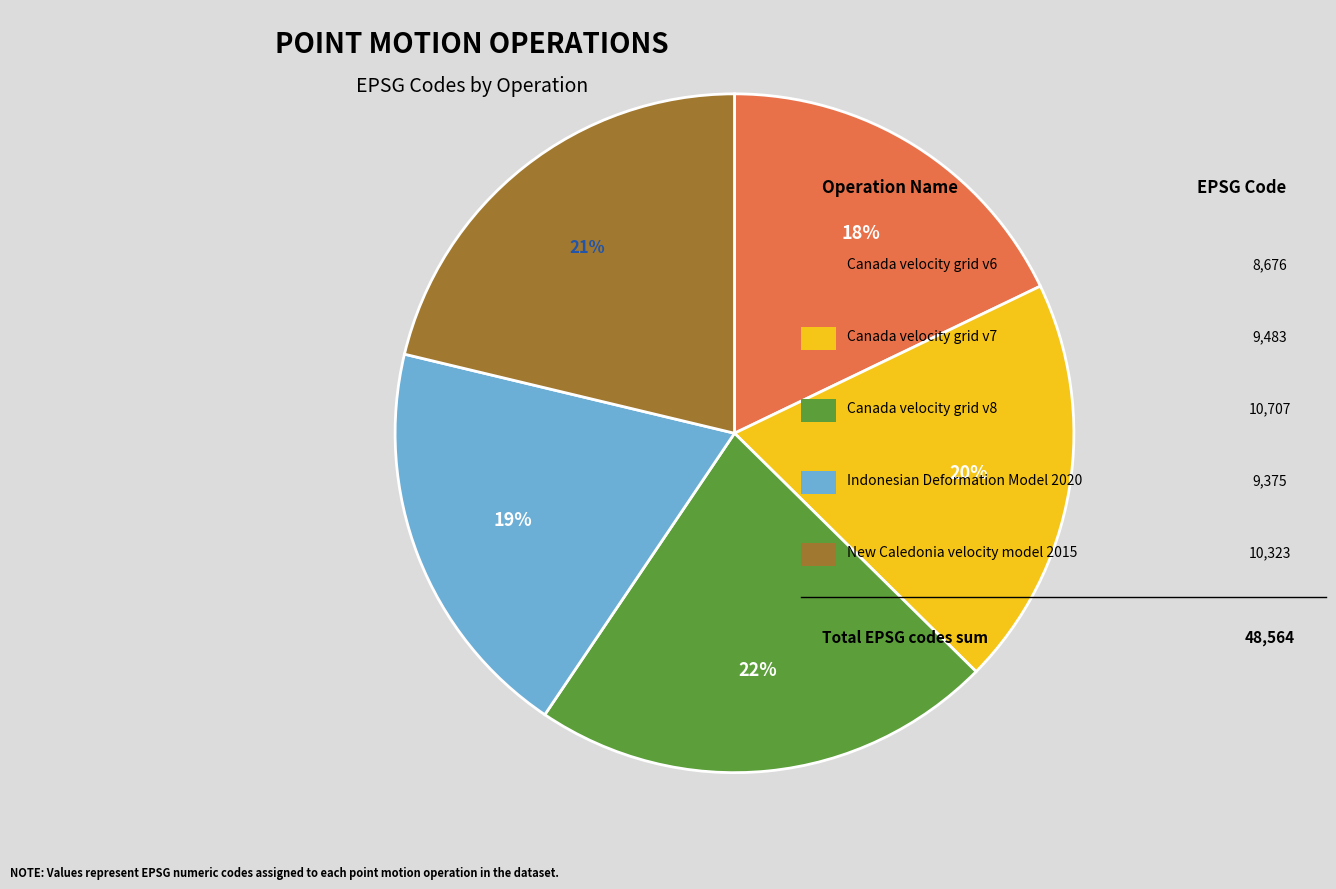

To the nearest percent, what is the average slice percentage?

20%